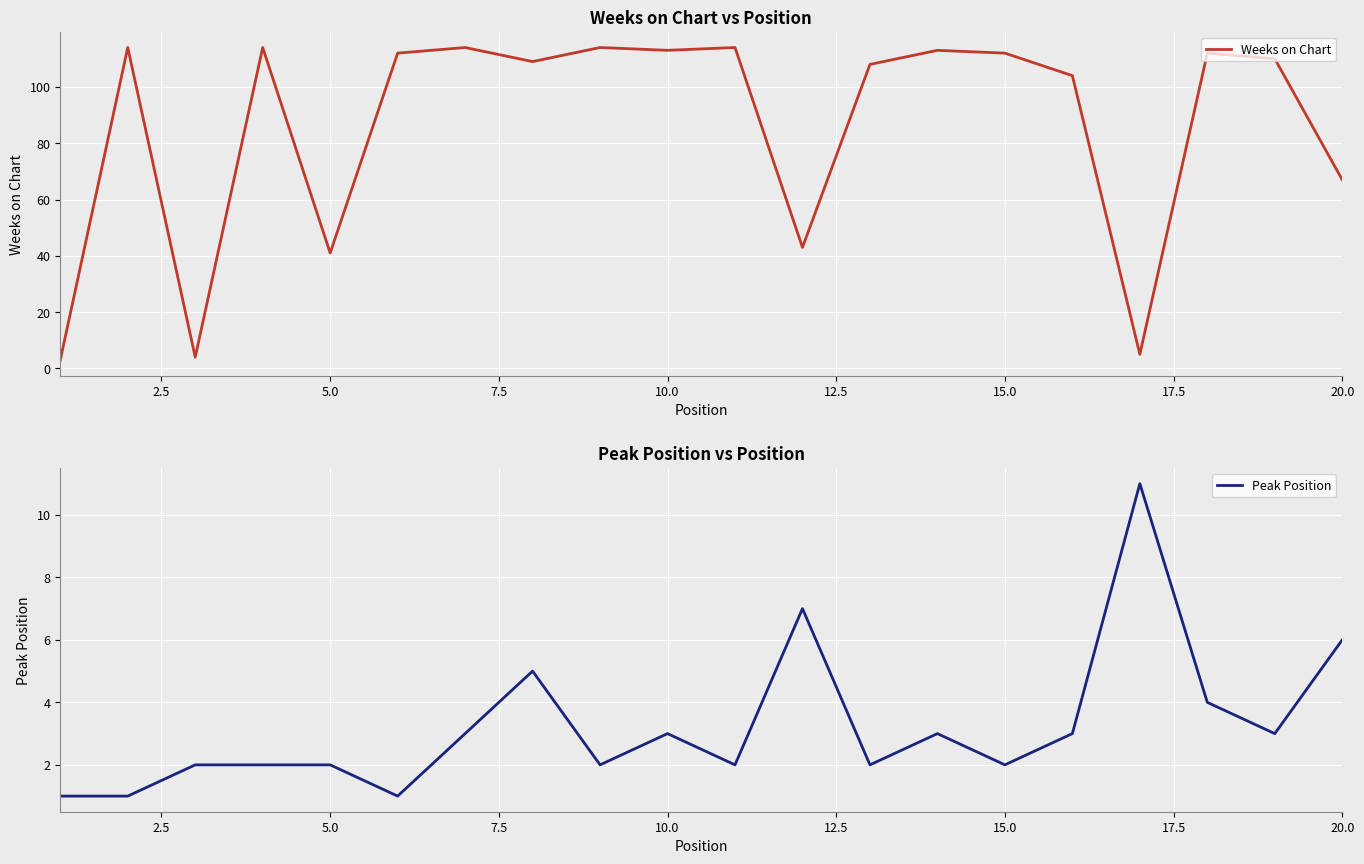

What is the difference between the second highest and minimum values in the Peak Position series?

6